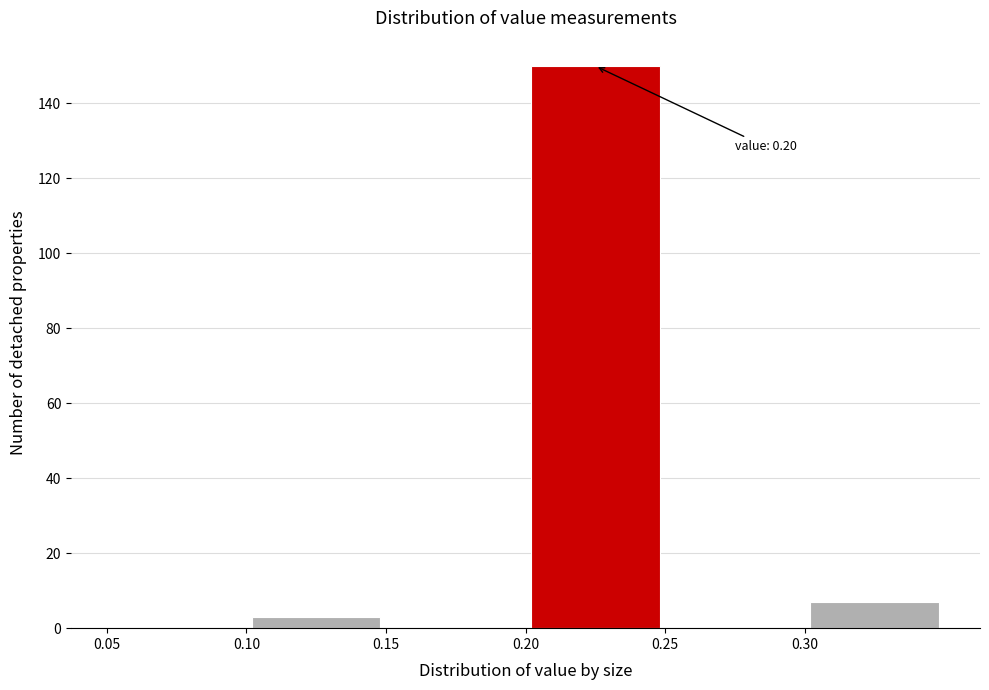

Which range on the x-axis has the tallest bar?

0.20 to 0.25